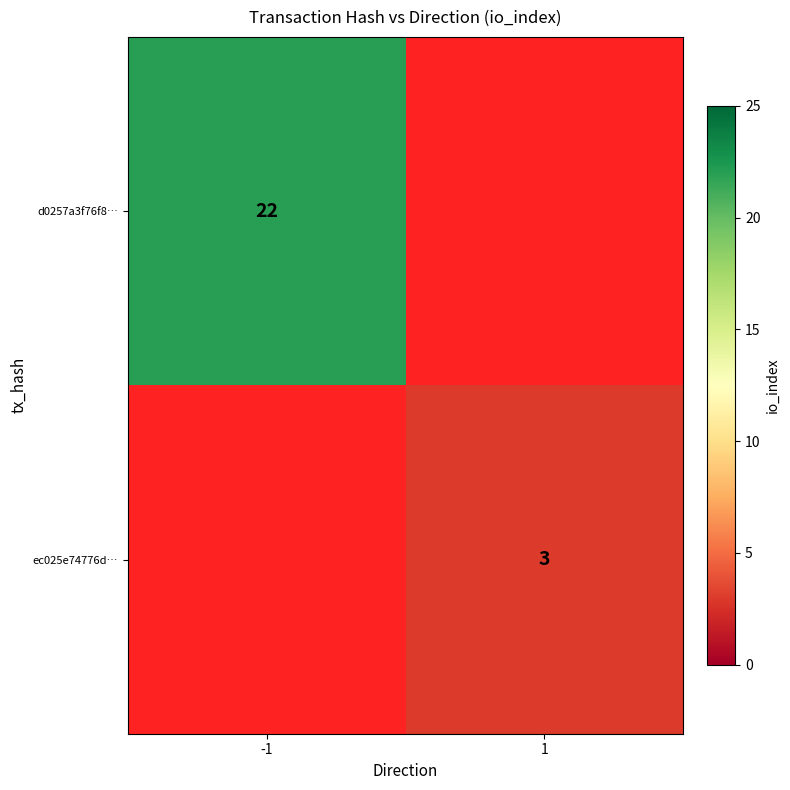

How many data points does each series have?

2